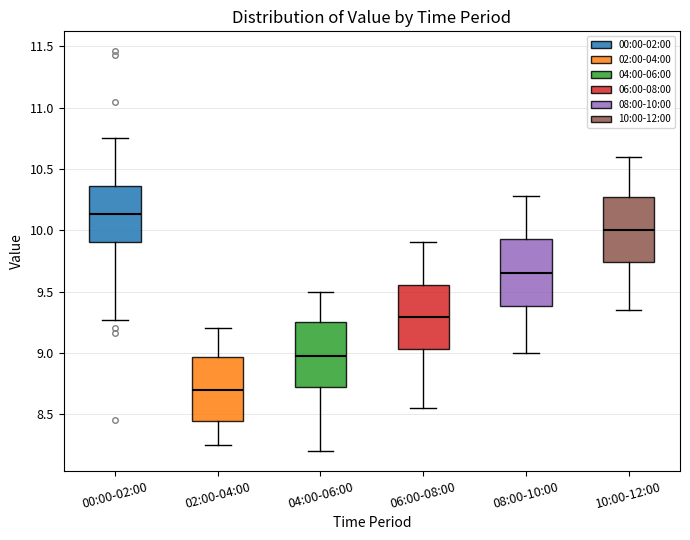

Reading left to right, read every box against the y-axis: the position of its median line, the range the box covers, and the ends of its whiskers. The values are not printed on the chart, so give them approximately, as read against the axis.

00:00-02:00: median 10.15, box 9.90 to 10.35, whiskers 9.25 to 10.75
02:00-04:00: median 8.70, box 8.45 to 8.95, whiskers 8.25 to 9.20
04:00-06:00: median 9.00, box 8.70 to 9.25, whiskers 8.20 to 9.50
06:00-08:00: median 9.30, box 9.05 to 9.55, whiskers 8.55 to 9.90
08:00-10:00: median 9.65, box 9.40 to 9.95, whiskers 9.00 to 10.30
10:00-12:00: median 10.00, box 9.75 to 10.25, whiskers 9.35 to 10.60